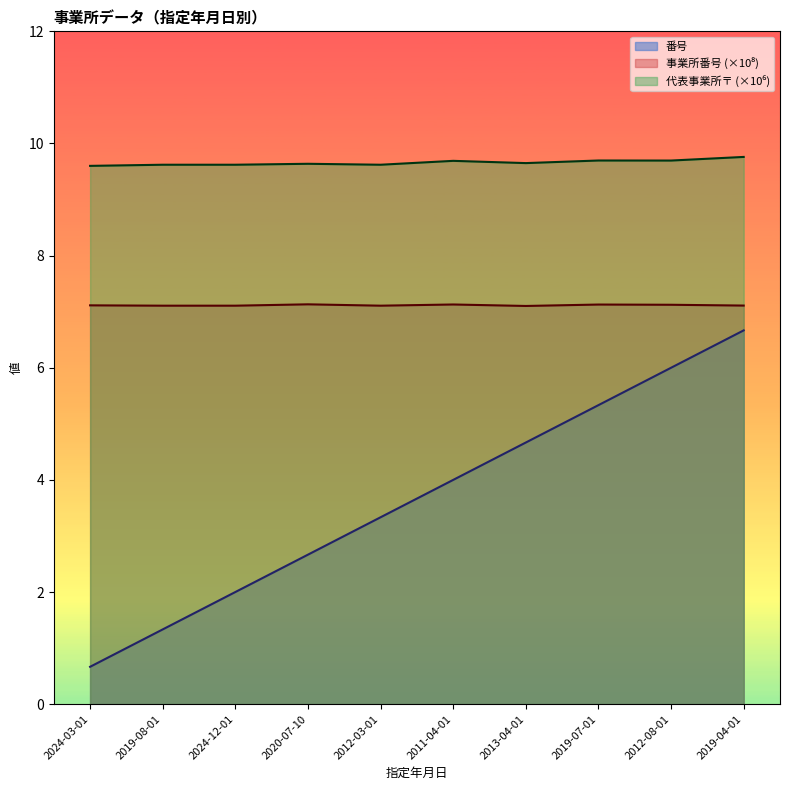

Which series has the largest range (max minus min)?

番号